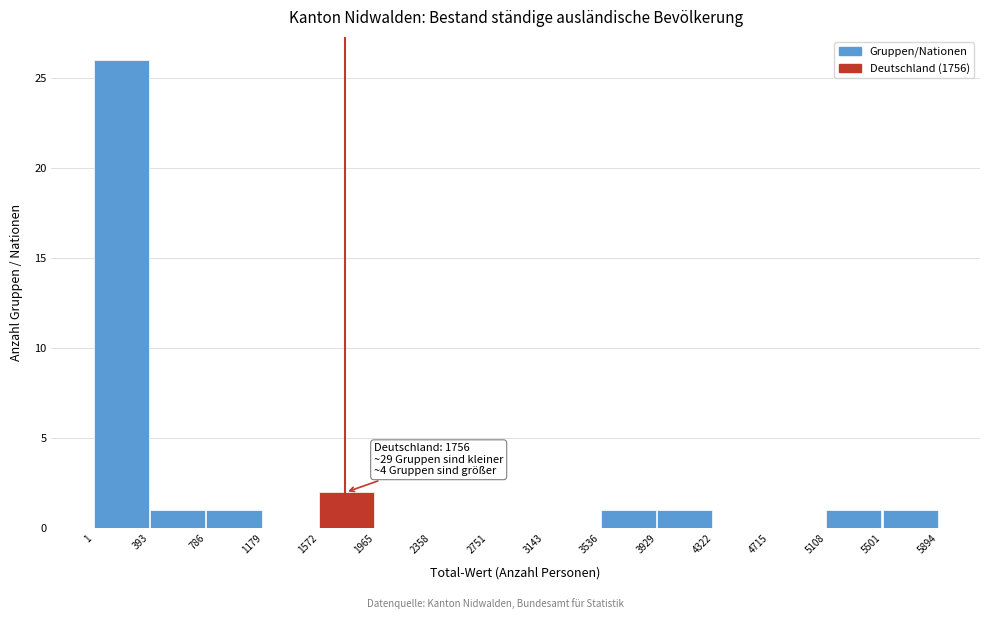

Which range on the x-axis has the tallest bar?

1 to 393